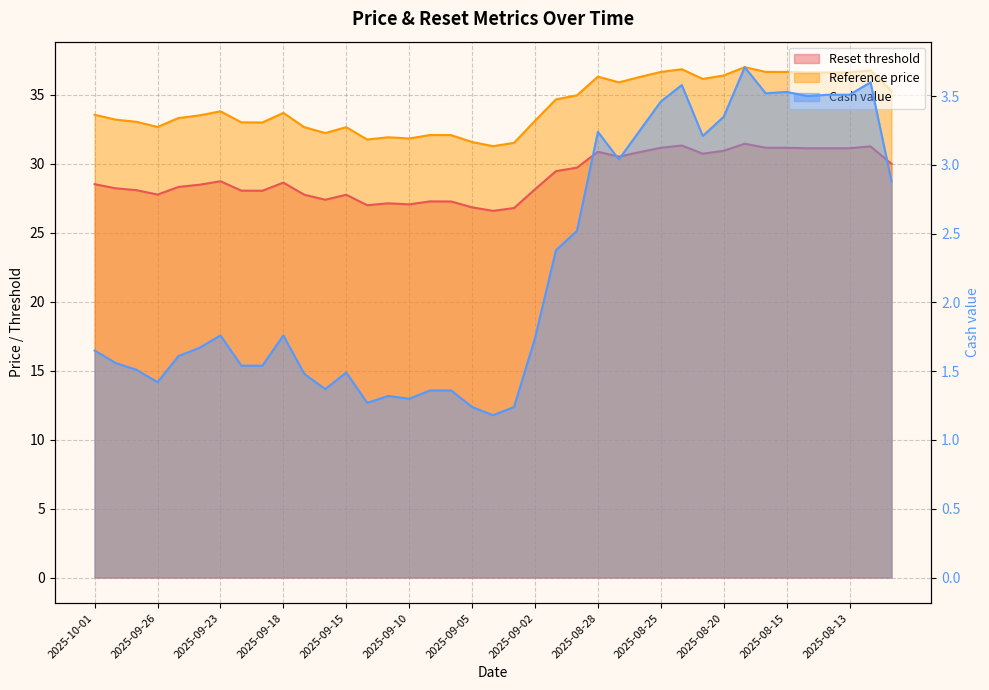

What is the minimum value shown in the chart?

1.2